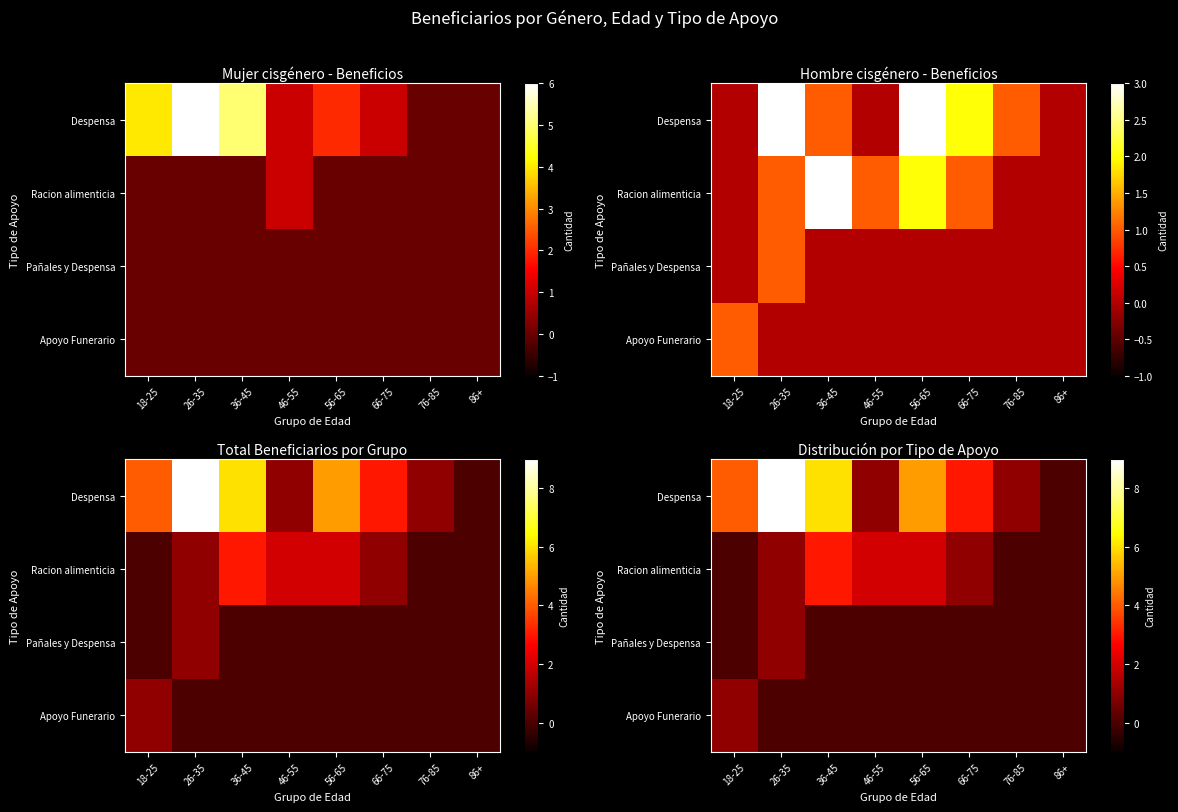

What is the difference between the highest and lowest values at 56-65?

5